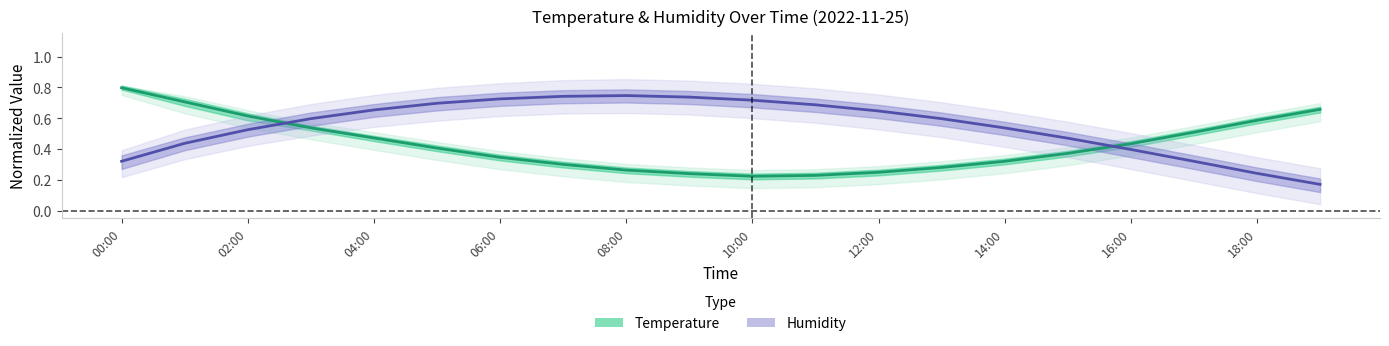

Count the number of data series in this chart.

2